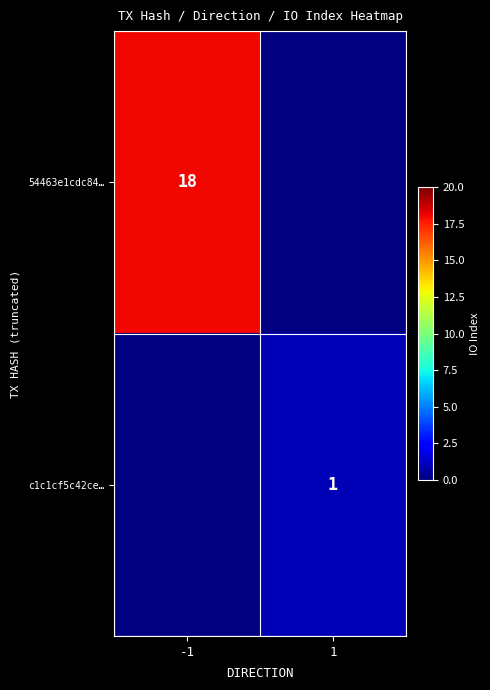

Is the value of 54463e1cdc84… at -1 greater than the value of c1c1cf5c42ce… at 1?

Yes